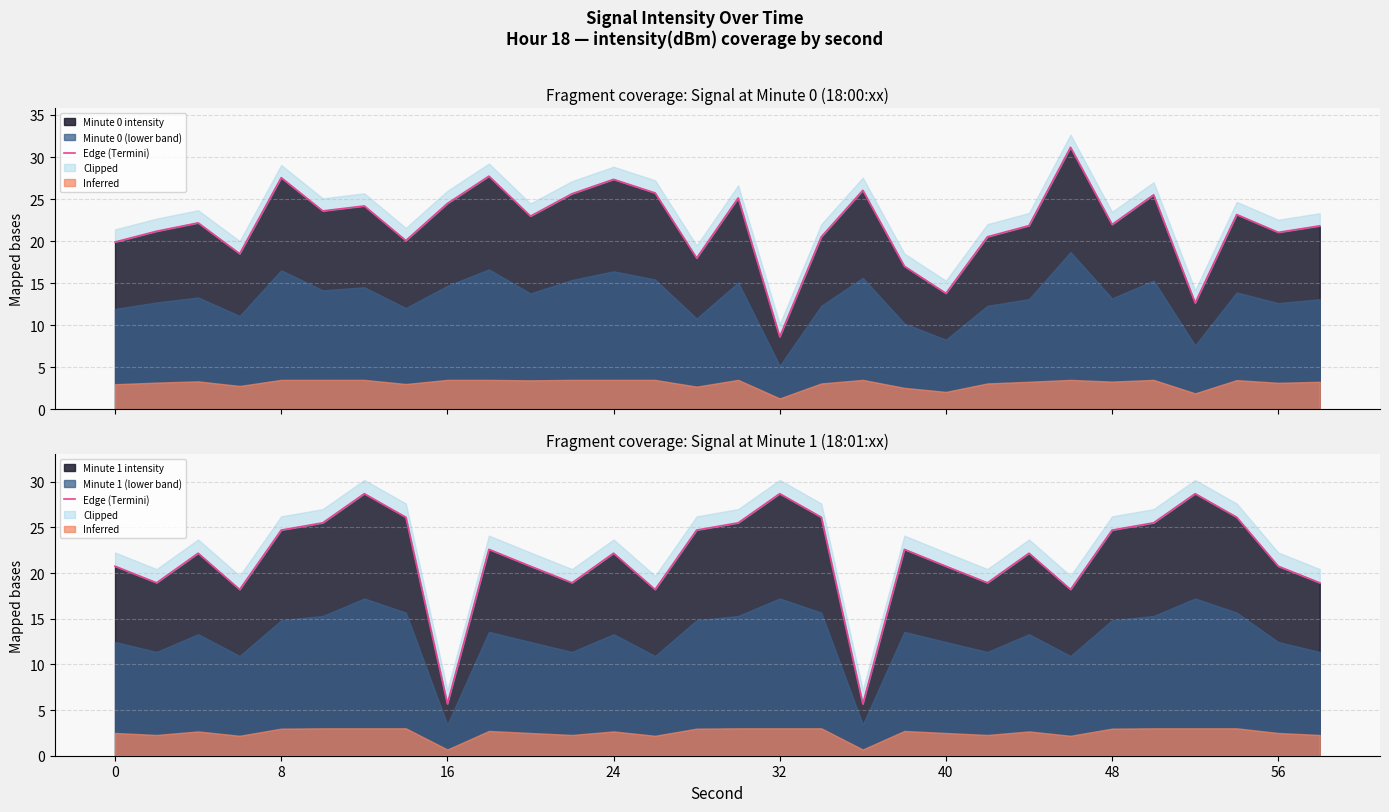

What is the average value?

21.7